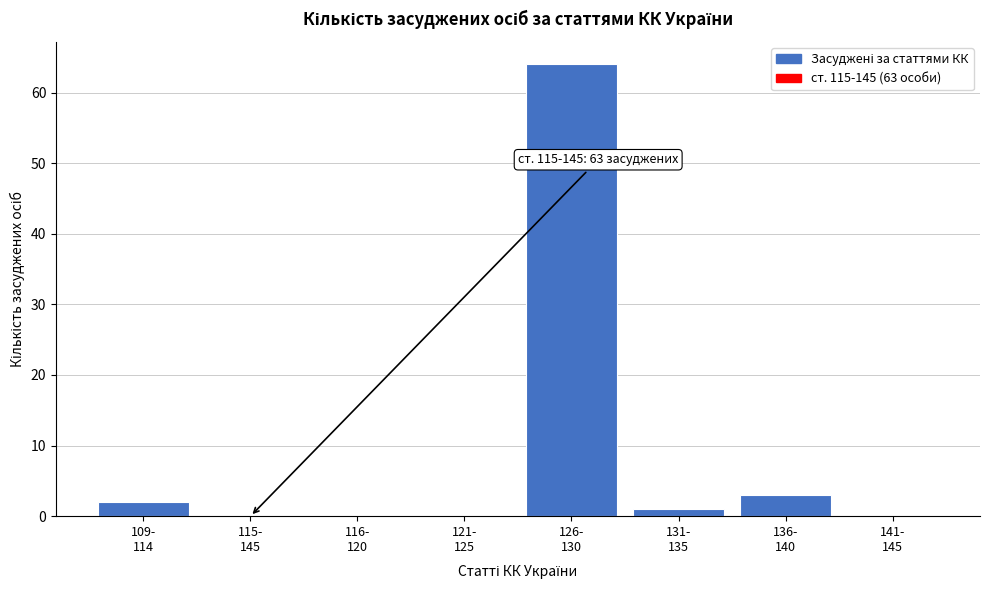

How many data points does each series have?

8